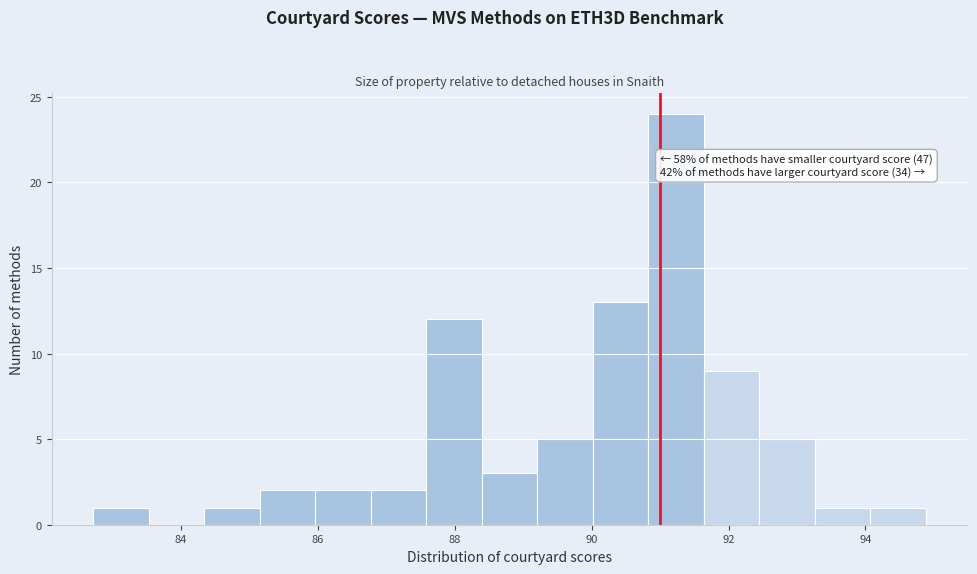

Over which range of the x-axis is the bar tallest?

90.8 to 91.6